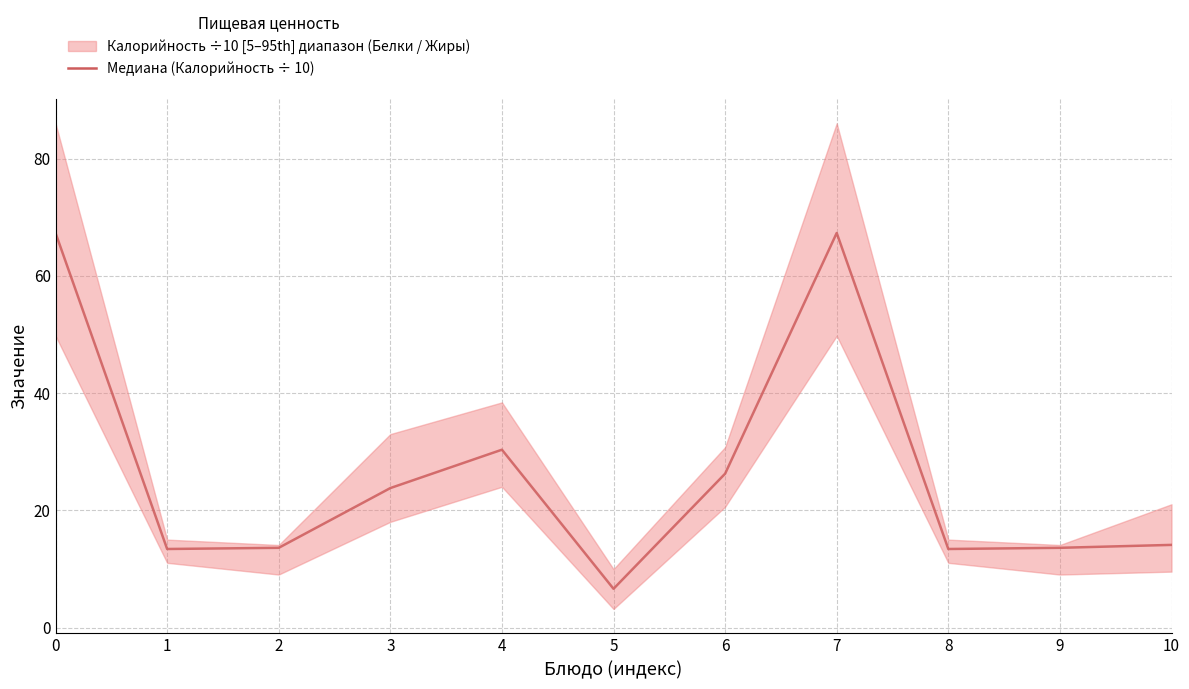

Which category has the lowest value across all series?

5